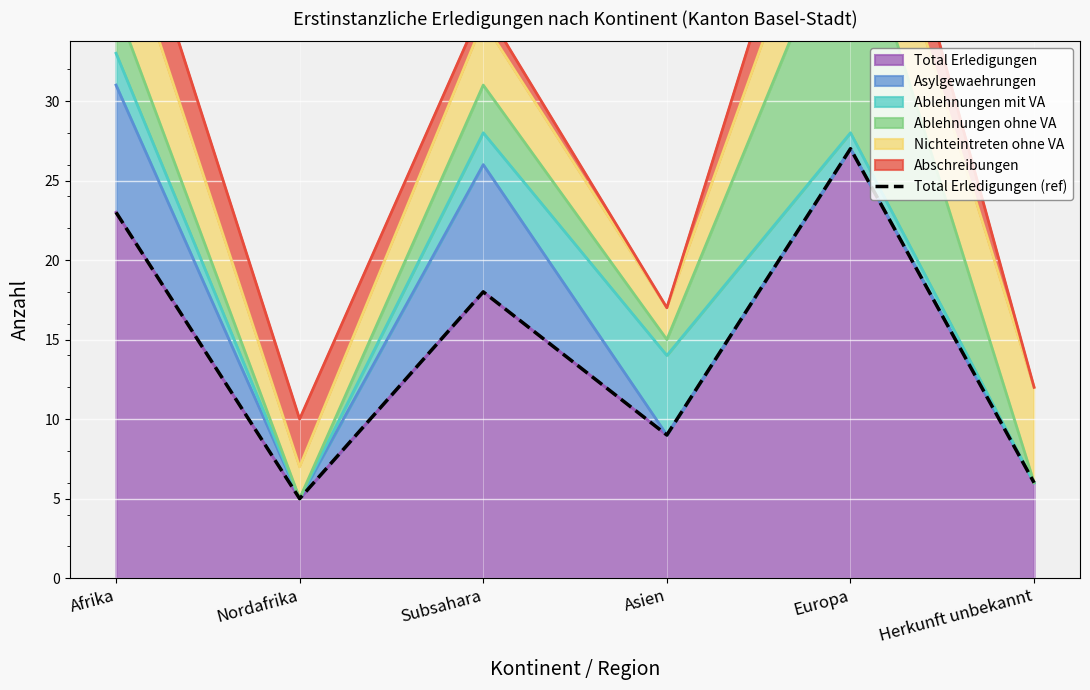

What is the label of the 6th point from the right?

Afrika